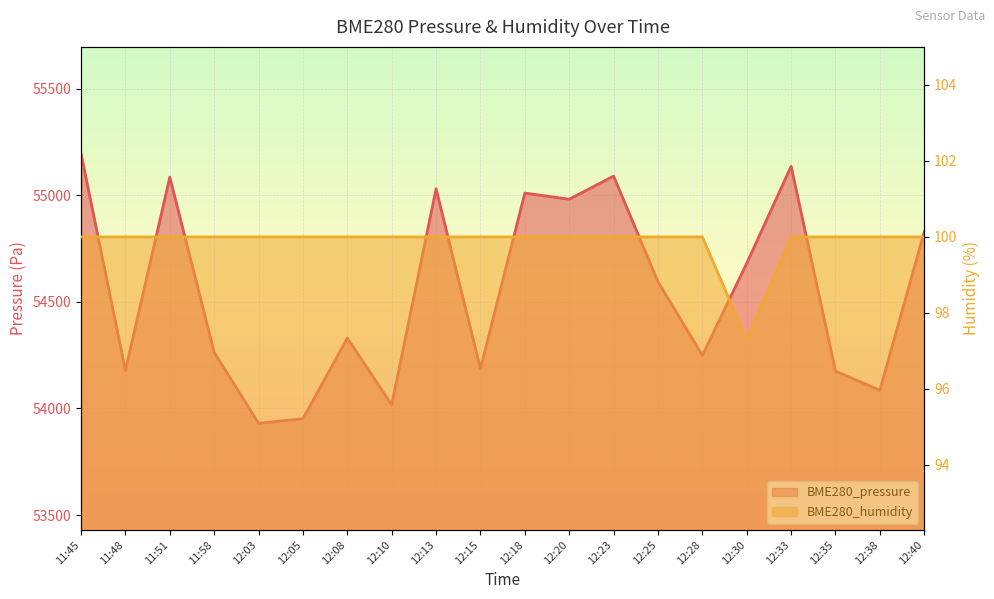

True or false: BME280_humidity has a value of 31.6 at 12:03.

False